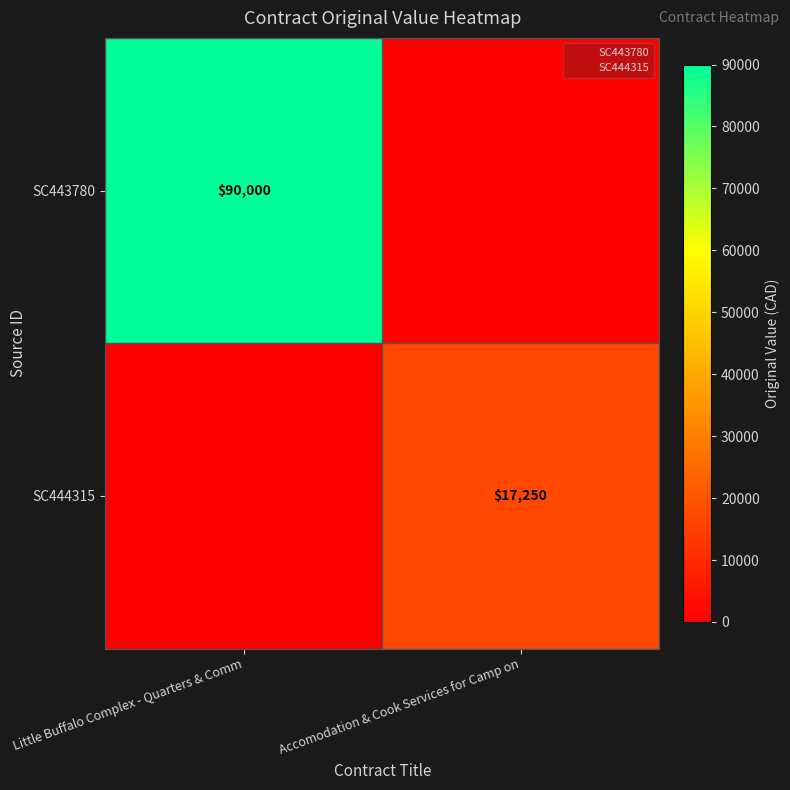

At Accomodation & Cook Services for Camp on, list the series in order from largest to smallest.

SC444315, SC443780